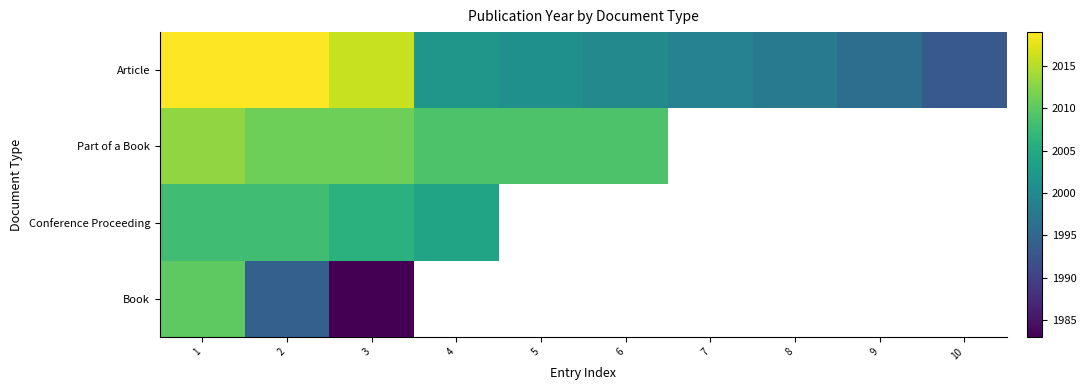

Rank the series by their maximum value, from lowest to highest.

Conference Proceeding, Book, Part of a Book, Article